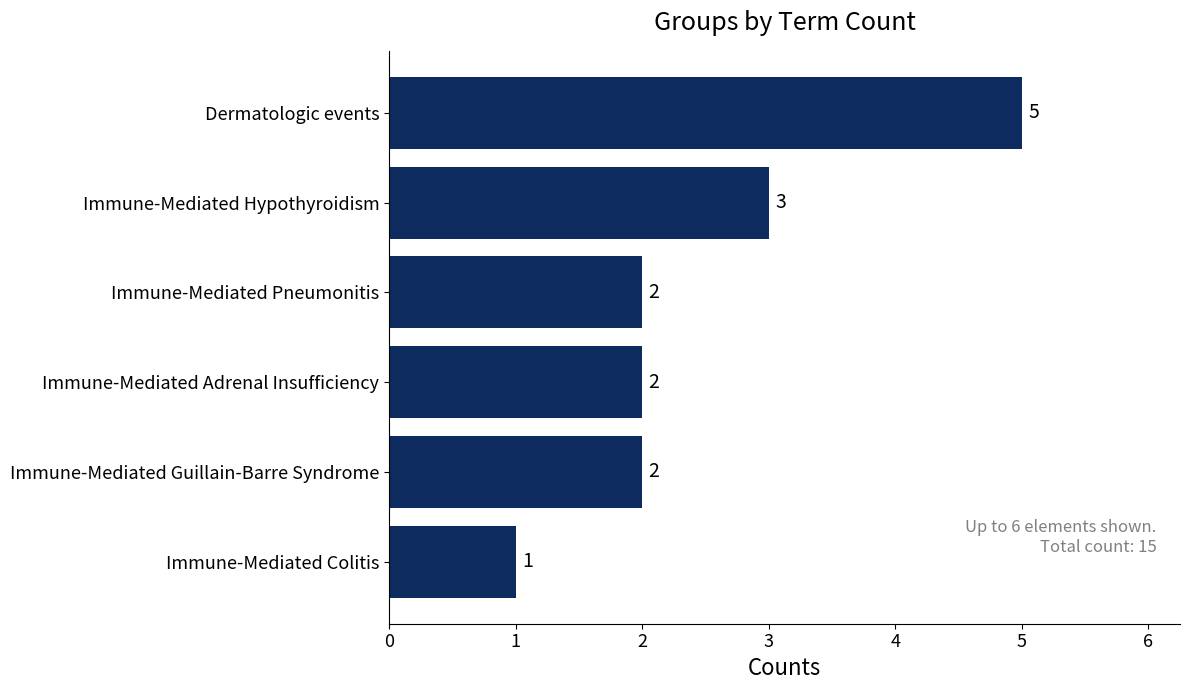

What is the maximum value shown in the chart?

5